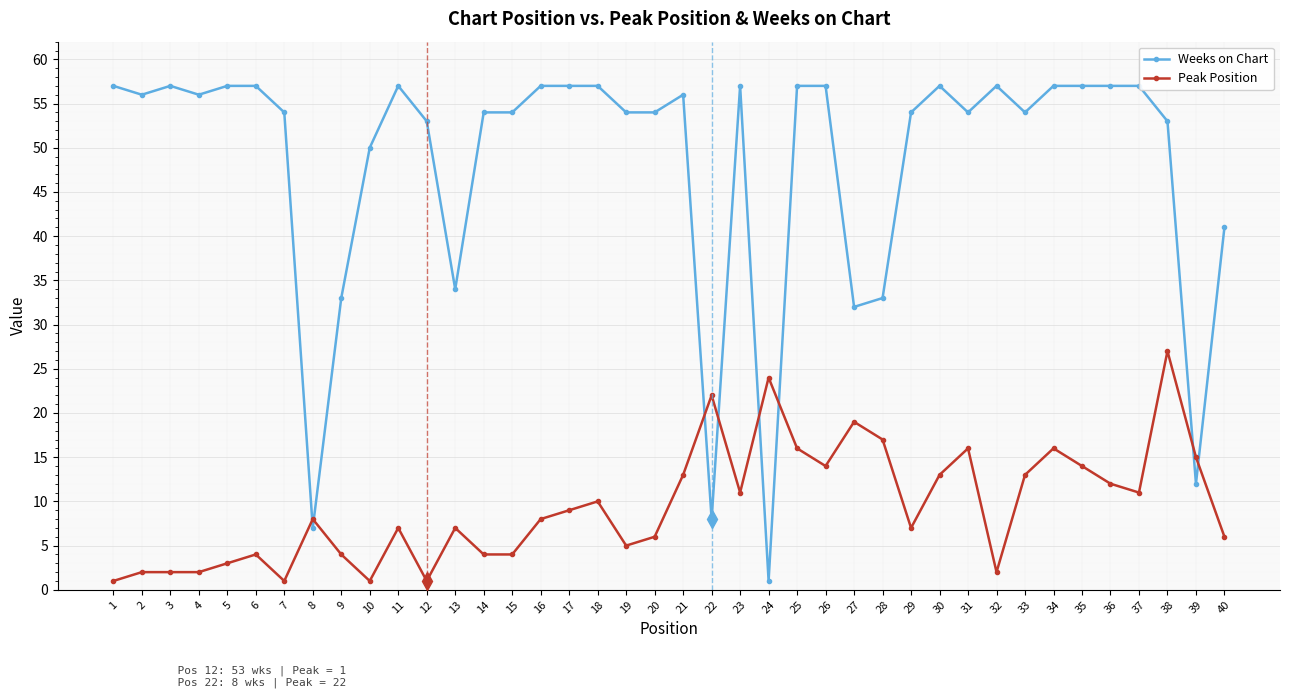

True or false: Peak Position has more than 2 interior local peaks.

True